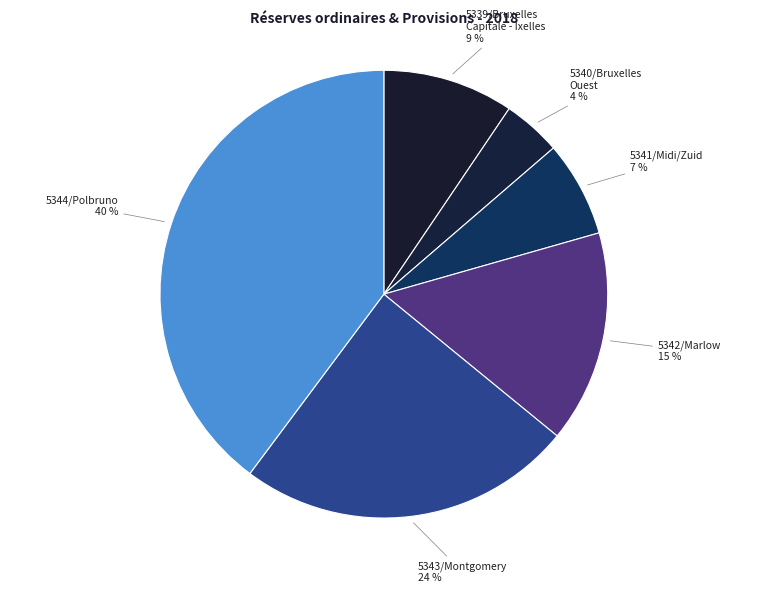

To the nearest percent, what is the difference between the largest and smallest slice percentages?

36%